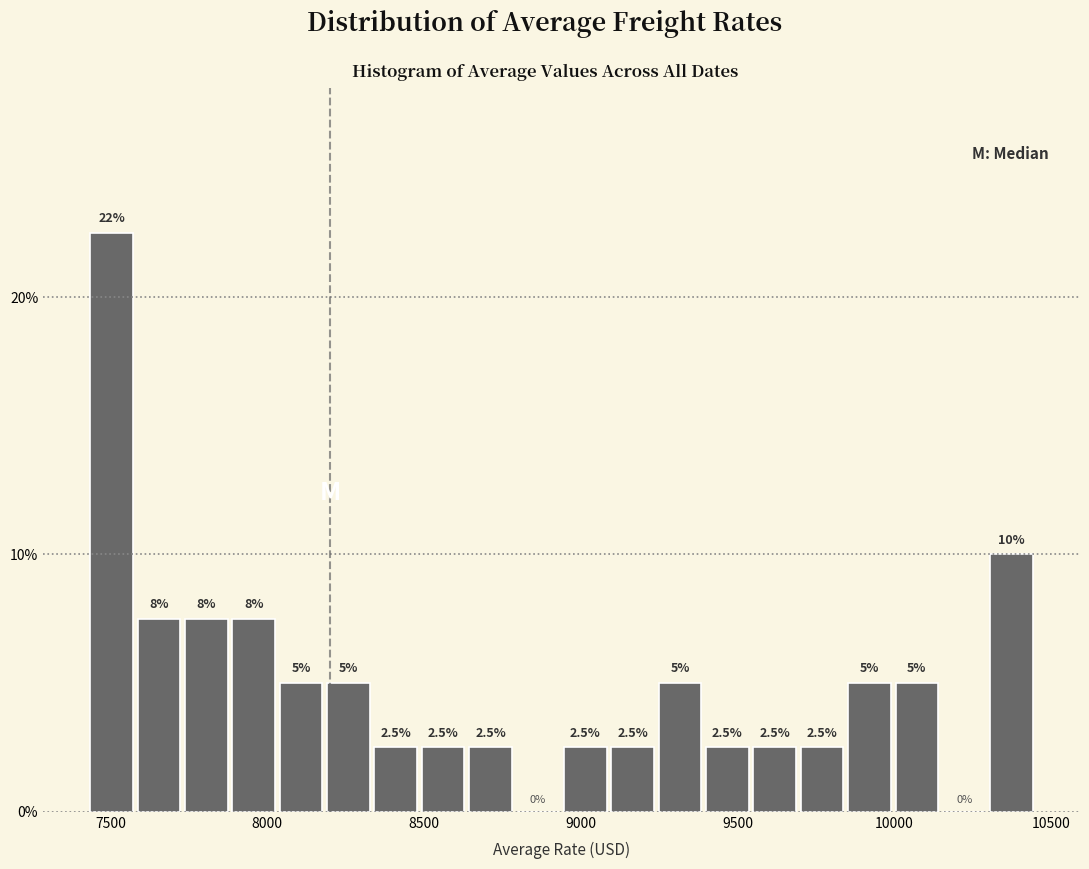

Read against the x-axis, roughly where is the centre of the tallest bar?

7500